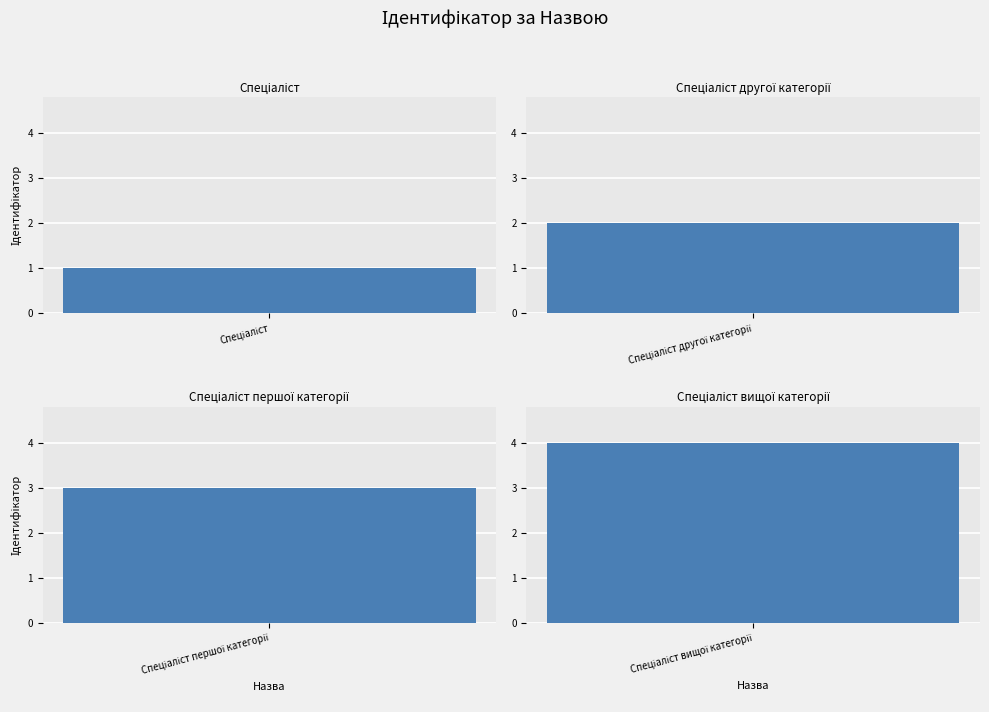

Reading left to right, extract all data points from this chart.

Спеціаліст=1	Спеціаліст другої категорії=2	Спеціаліст першої категорії=3	Спеціаліст вищої категорії=4